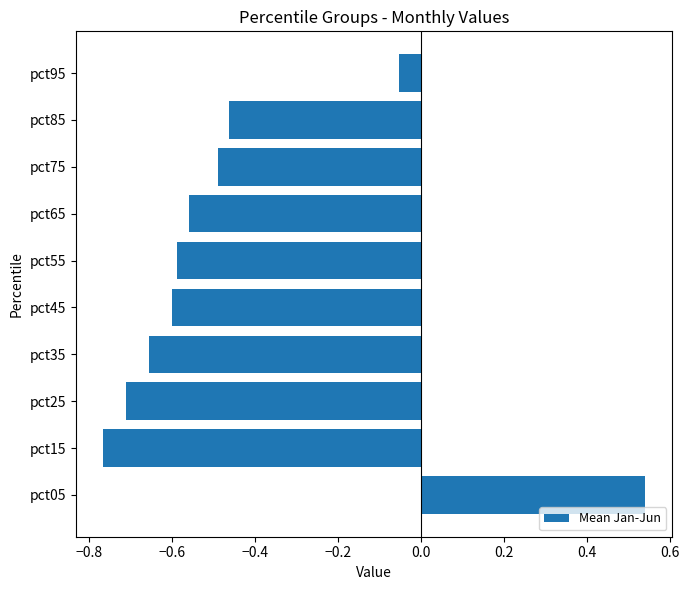

What is the difference between the second highest and second lowest values?

0.7